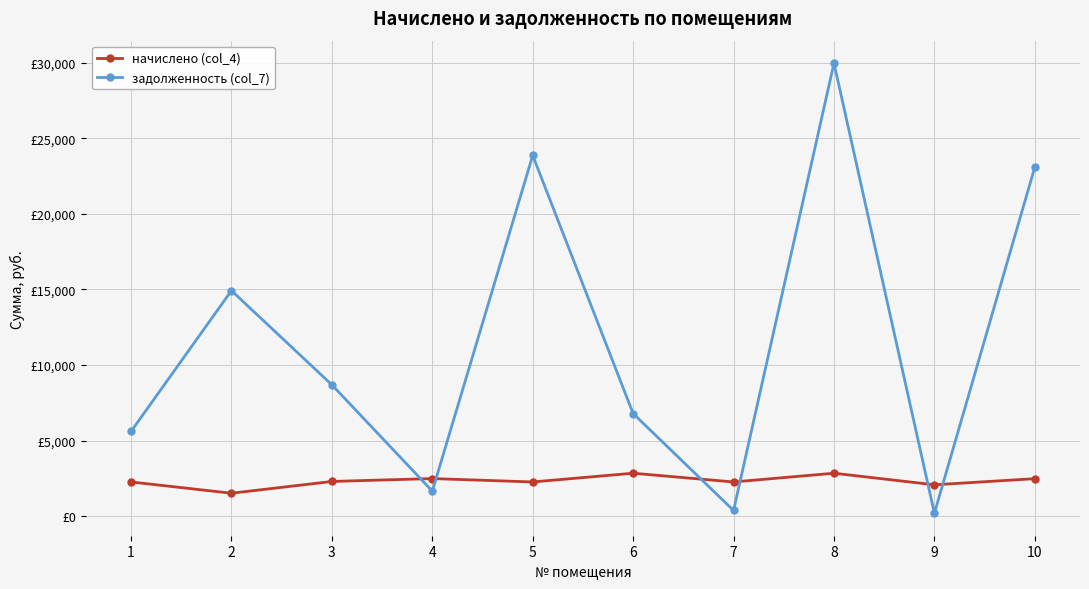

Is this an area chart (filled region under the line)?

No